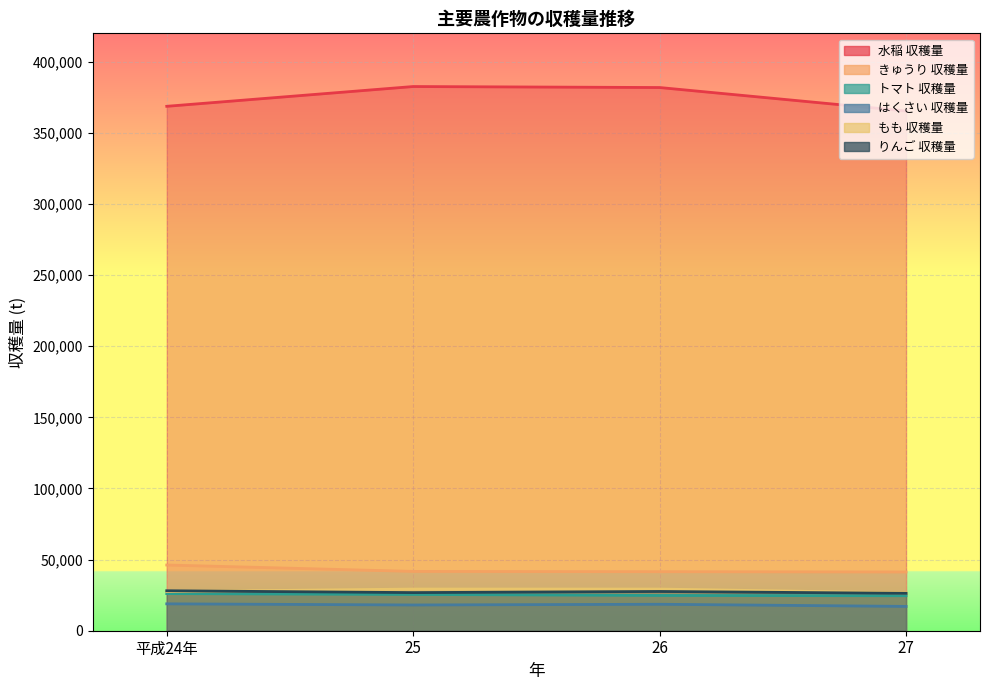

True or false: もも 収穫量 has more than 0 points higher than both neighbors.

False